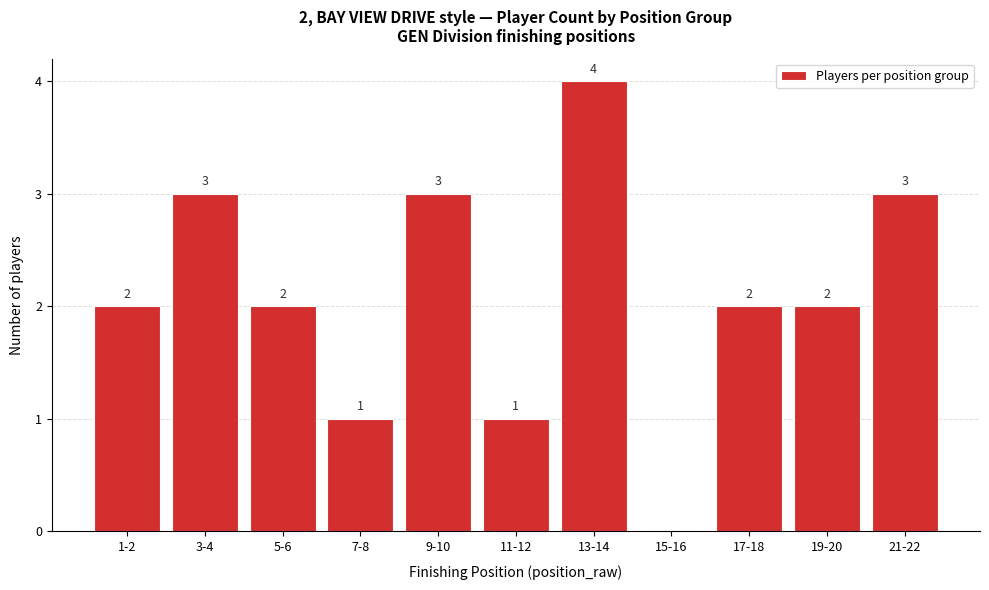

Reading right to left, what are all the values shown in this chart?

21-22=3	19-20=2	17-18=2	15-16=0	13-14=4	11-12=1	9-10=3	7-8=1	5-6=2	3-4=3	1-2=2